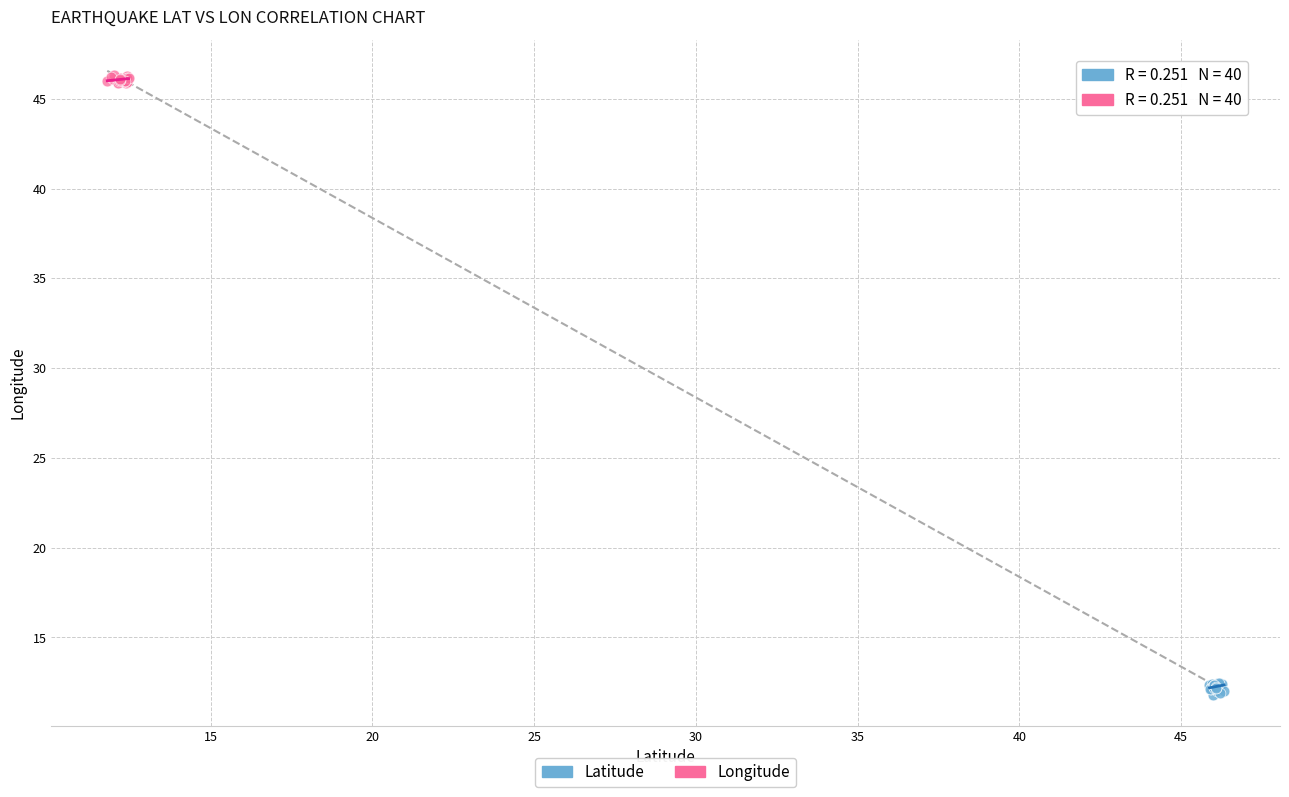

Which series reaches the minimum Y coordinate?

Latitude